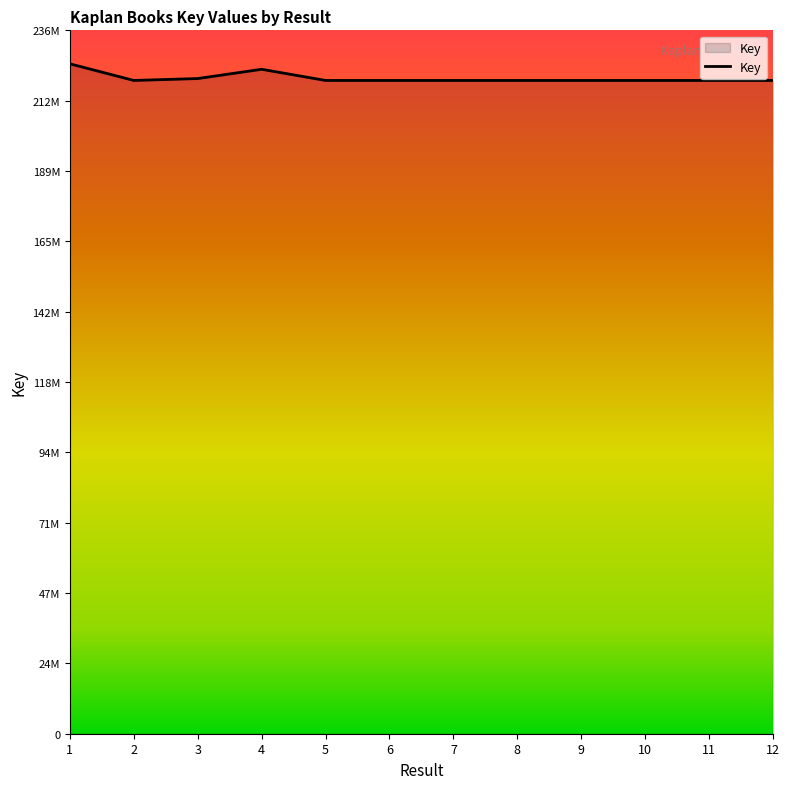

Which has a higher value, 5 or 3?

3